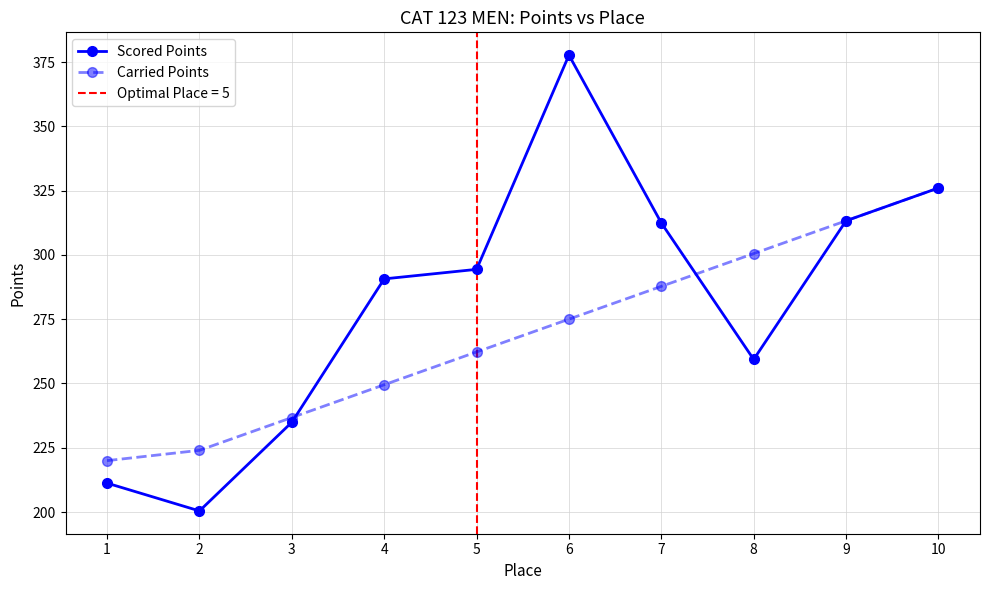

Is it true that Scored Points equals 234.9 at 3?

True